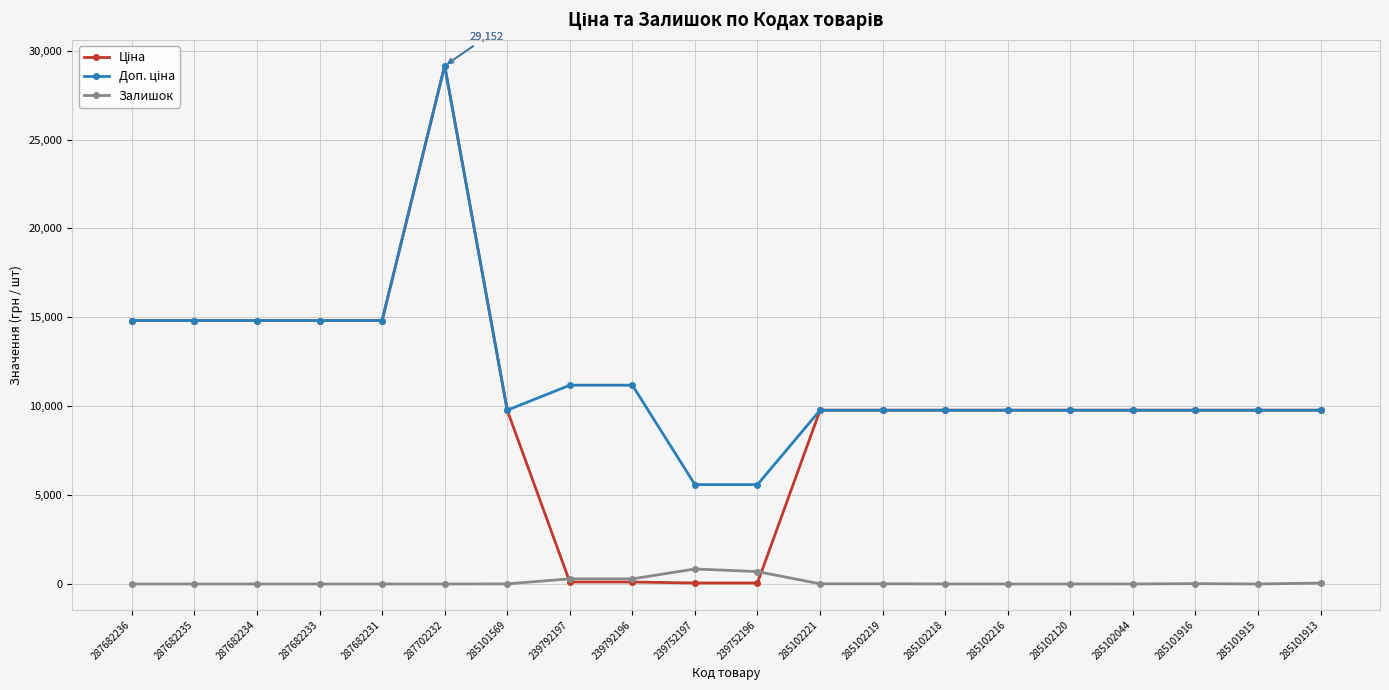

At which category is the sum across all series the highest?

287702232